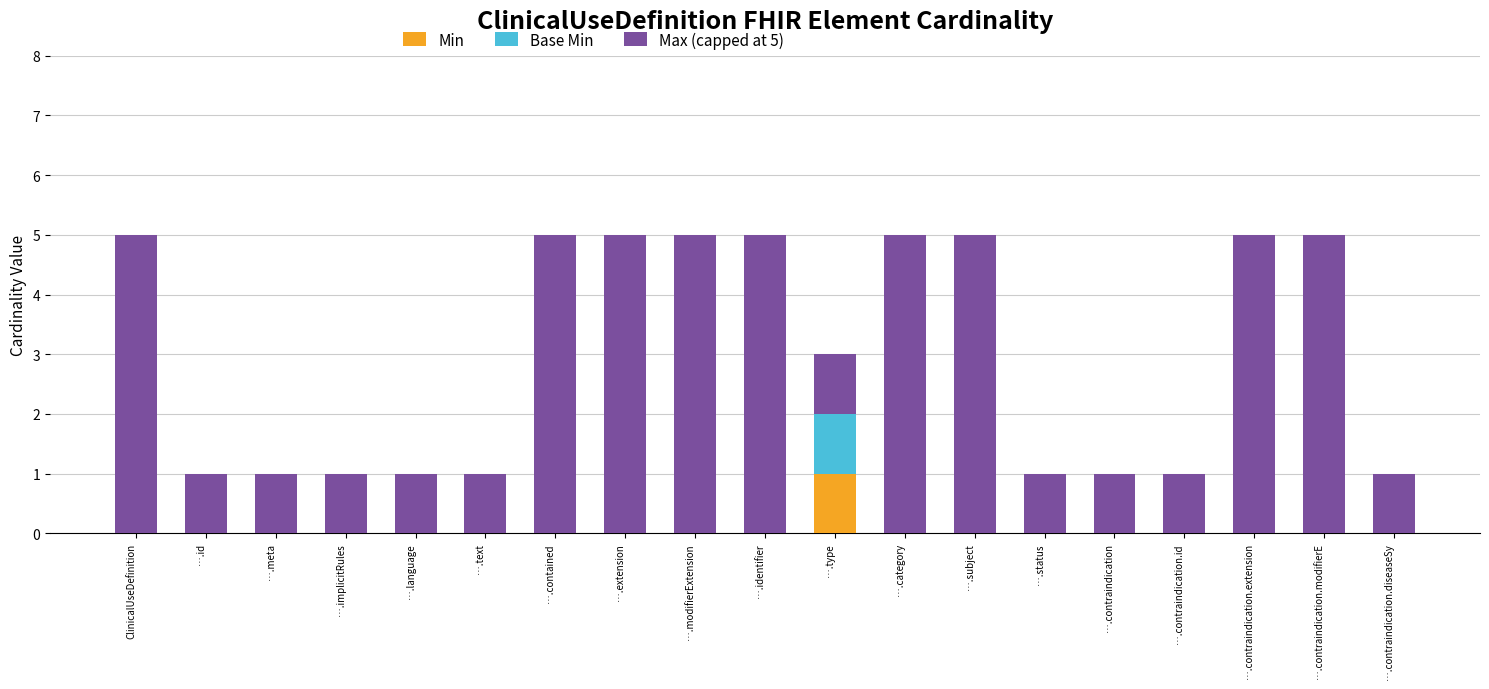

Which category has the highest value in the Min series?

….type